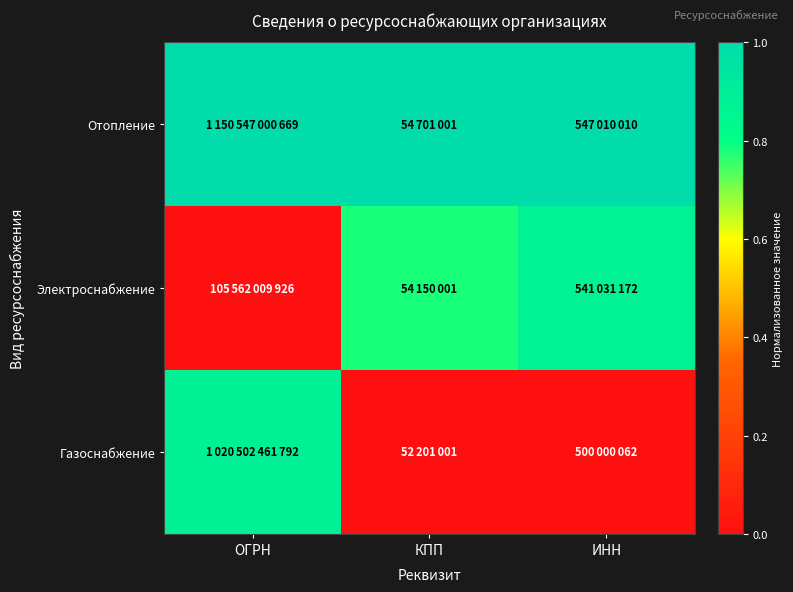

Reading left to right, list all the values displayed in this chart.

Отопление: ОГРН=1.0	КПП=1.0	ИНН=1.0
Электроснабжение: ОГРН=0.0	КПП=0.8	ИНН=0.9
Газоснабжение: ОГРН=0.9	КПП=0.0	ИНН=0.0